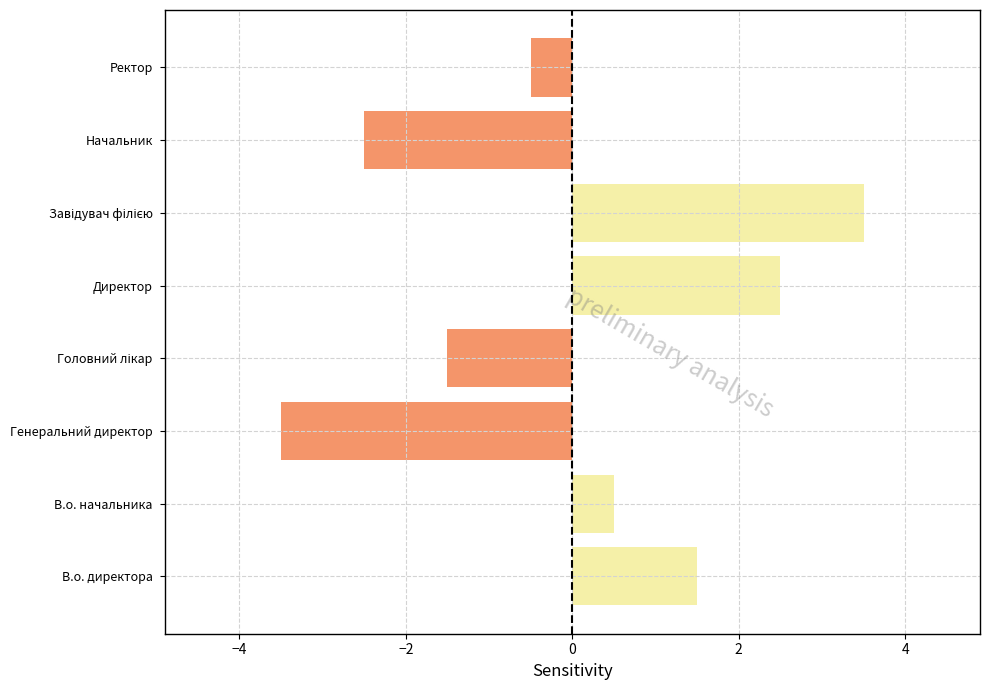

Is it true that the value at В.о. директора is 2.3?

False